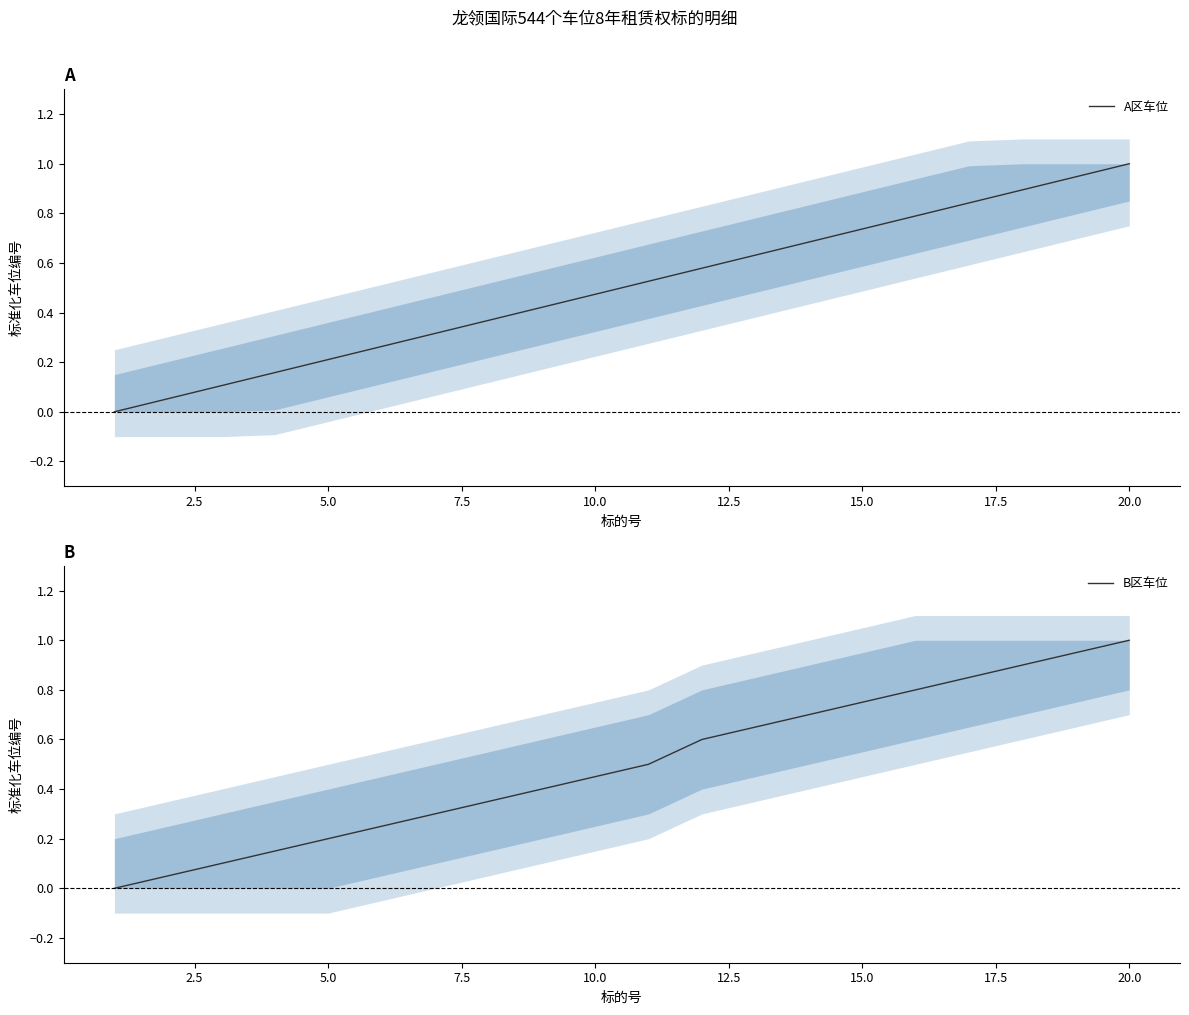

What is the maximum value for A区车位?

1.0